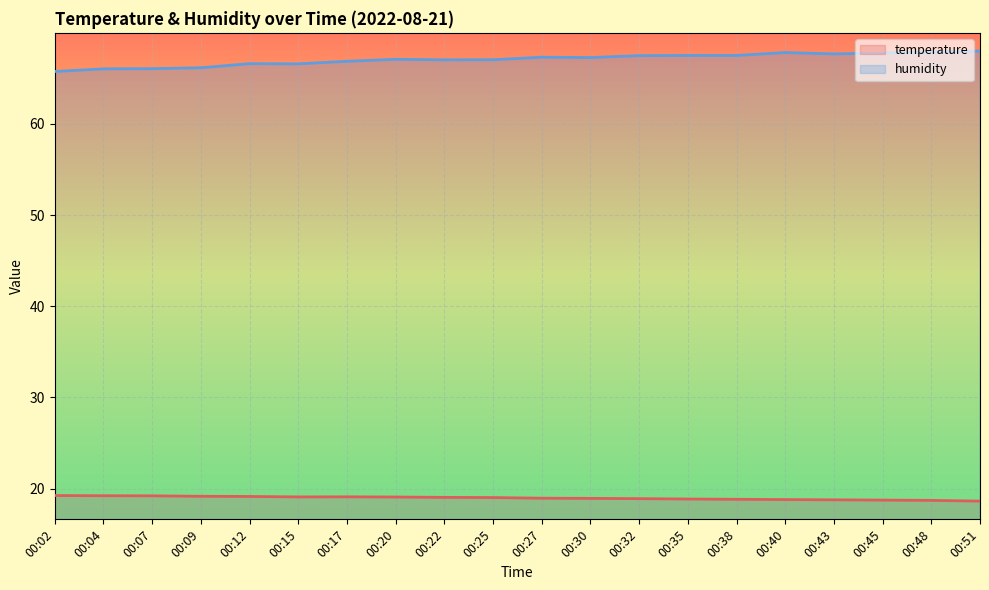

What are all the series names shown in the legend?

temperature, humidity